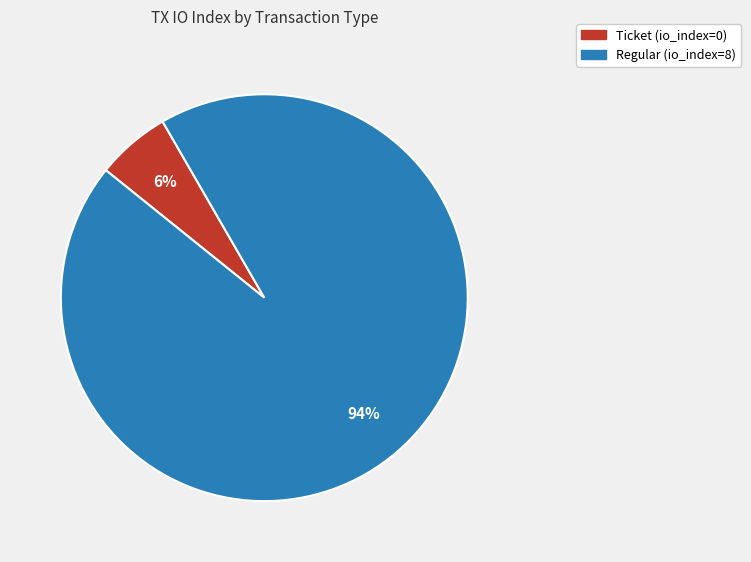

The Regular (io_index=8) slice represents 88% of the pie. True or false?

False